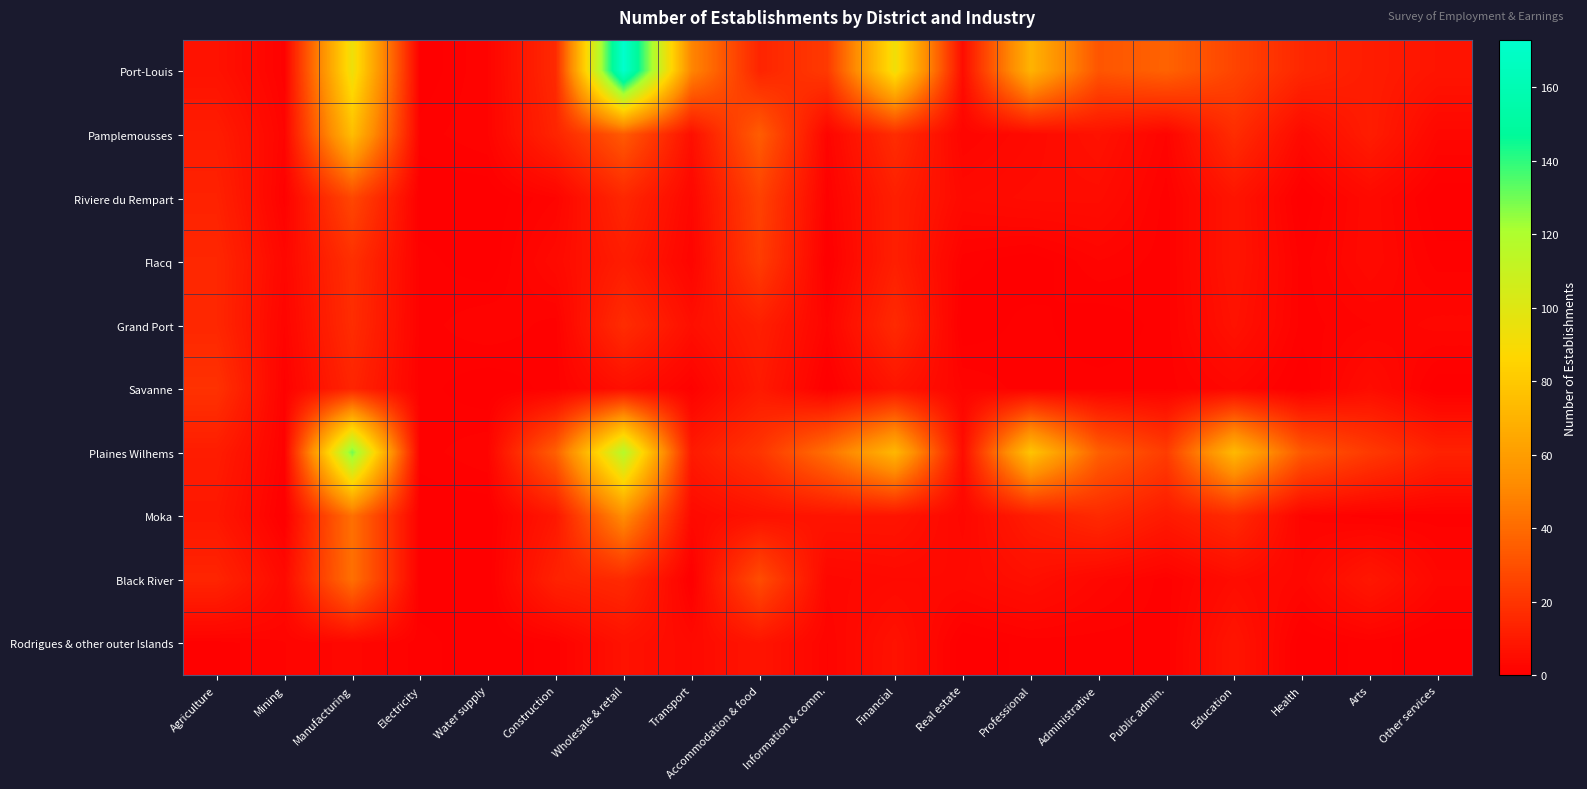

What is the total value across all series at Electricity?

6